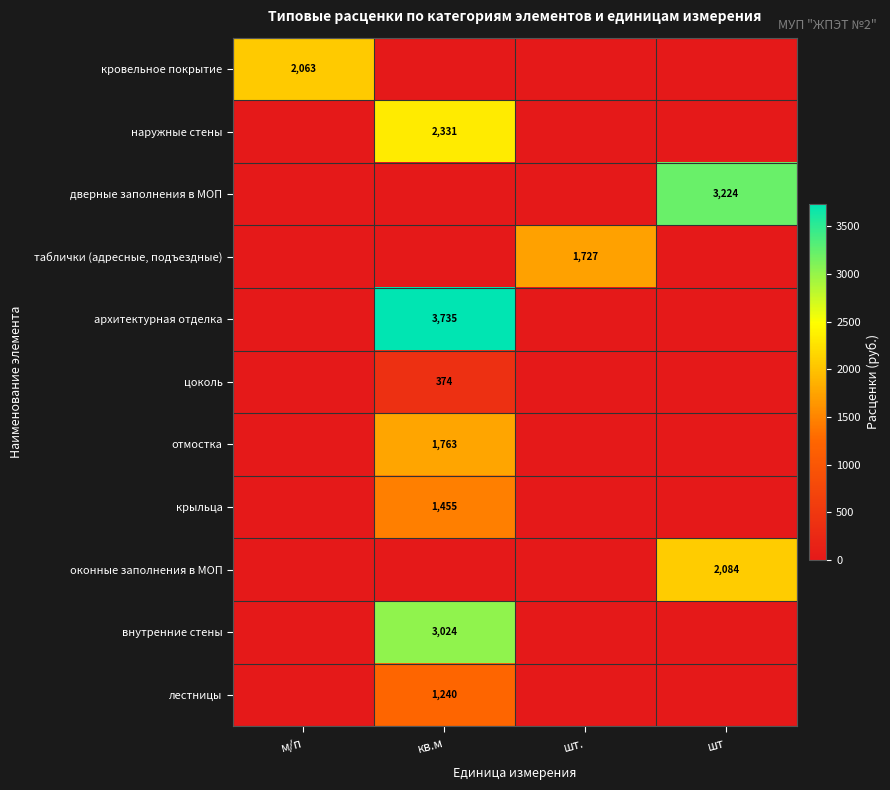

Which category has the lowest value across all series?

кв.м